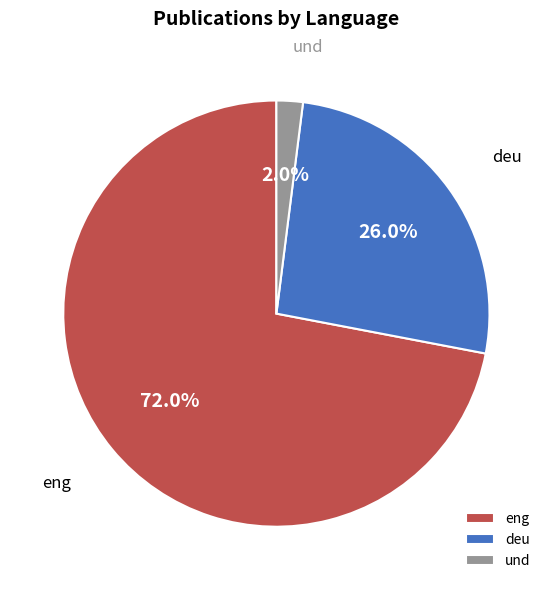

To the nearest percent, what is the difference between the largest and smallest slice percentages?

70%